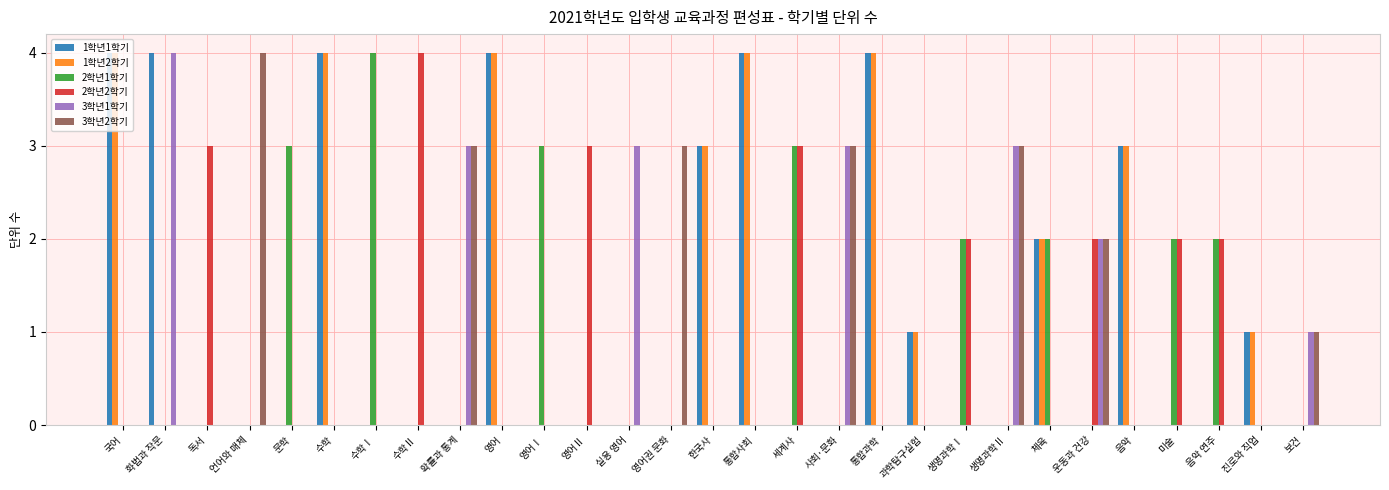

Count the 1학년1학기 values in the range 0 to 3.

23